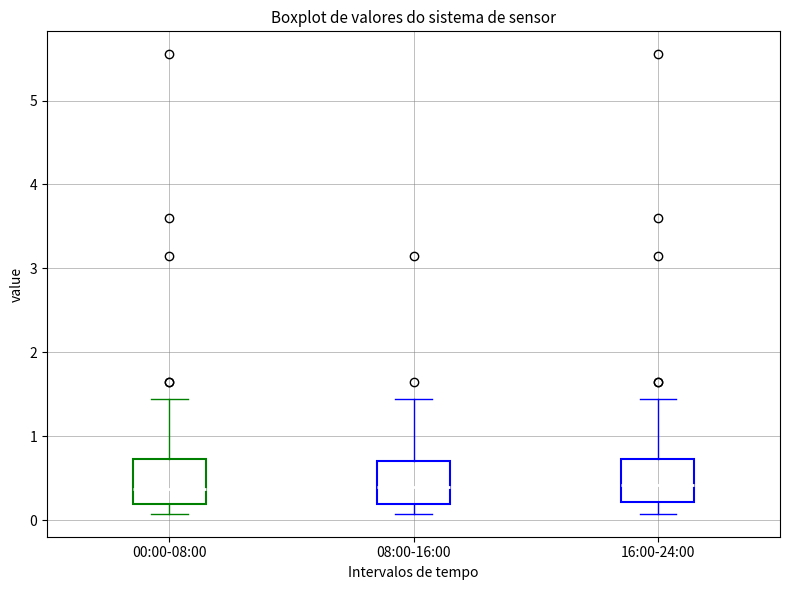

Reading left to right, transcribe this box plot: for each box, give where its median line is, the range the box spans, and where its two whiskers end, as read against the y-axis. The values are not printed on the chart, so give them approximately, as read against the axis.

00:00-08:00: median 0.4, box 0.2 to 0.7, whiskers 0.1 to 1.5
08:00-16:00: median 0.4, box 0.2 to 0.7, whiskers 0.1 to 1.5
16:00-24:00: median 0.4, box 0.2 to 0.7, whiskers 0.1 to 1.5